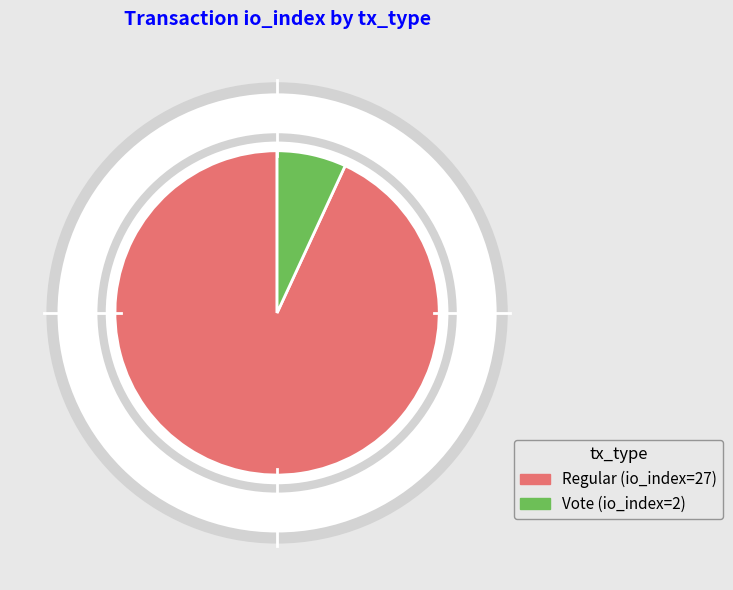

What is the change in value from Regular (io_index=27) to Vote (io_index=2)?

-25